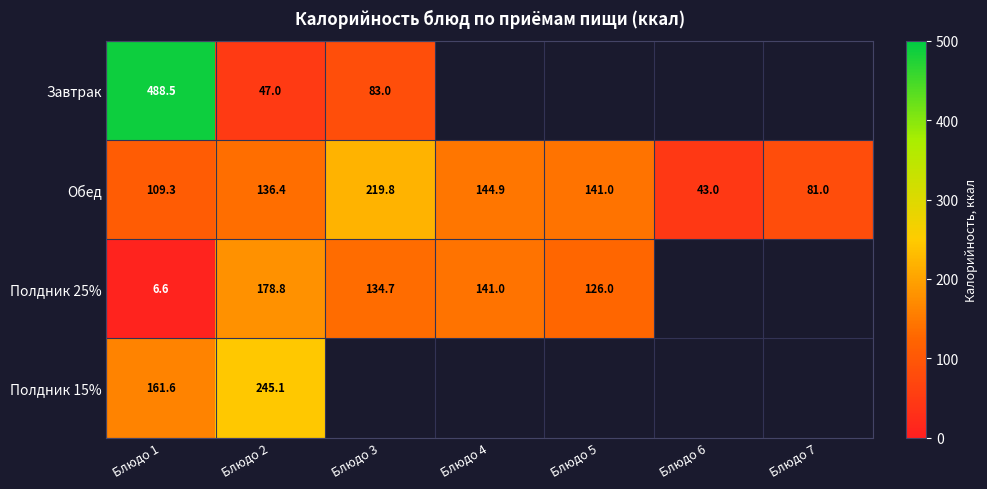

True or false: Полдник 25% has a value of 278.9 at Блюдо 2.

False